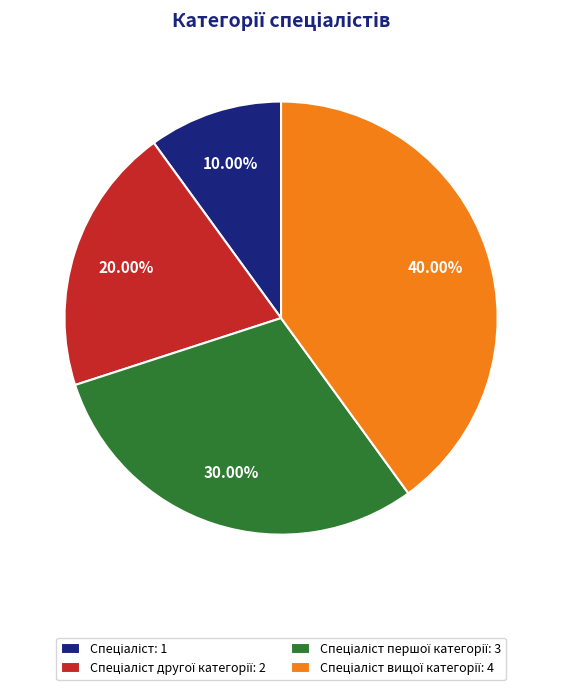

Is there a majority slice in this chart?

No